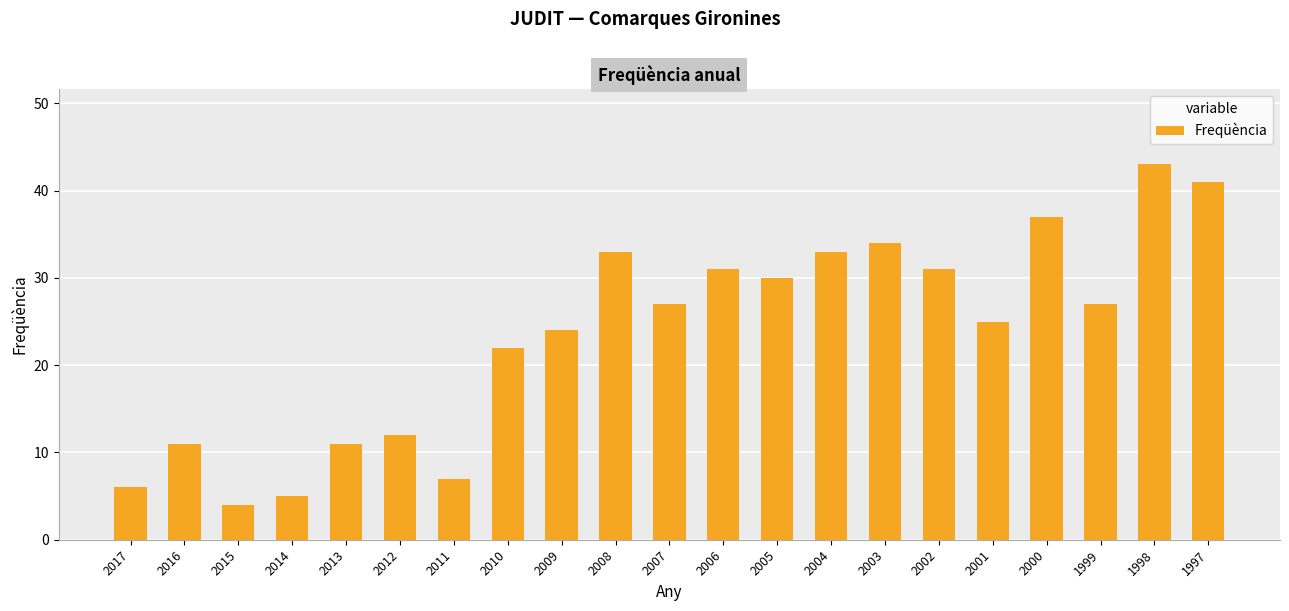

What value does the data have at 1998?

43